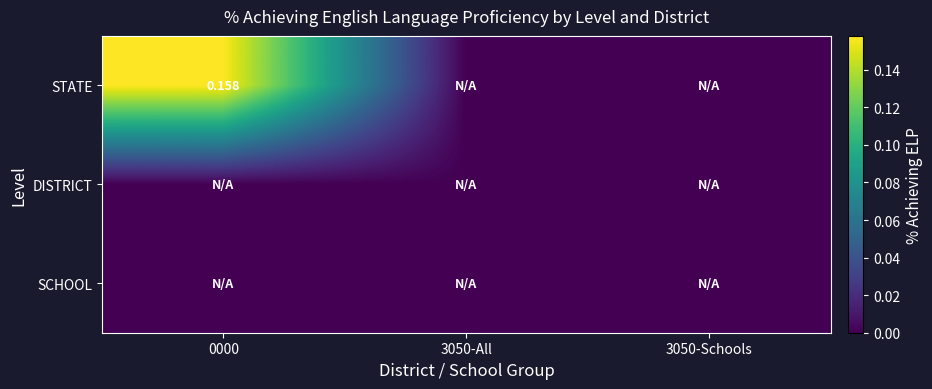

What is the sum of all STATE values?

0.2